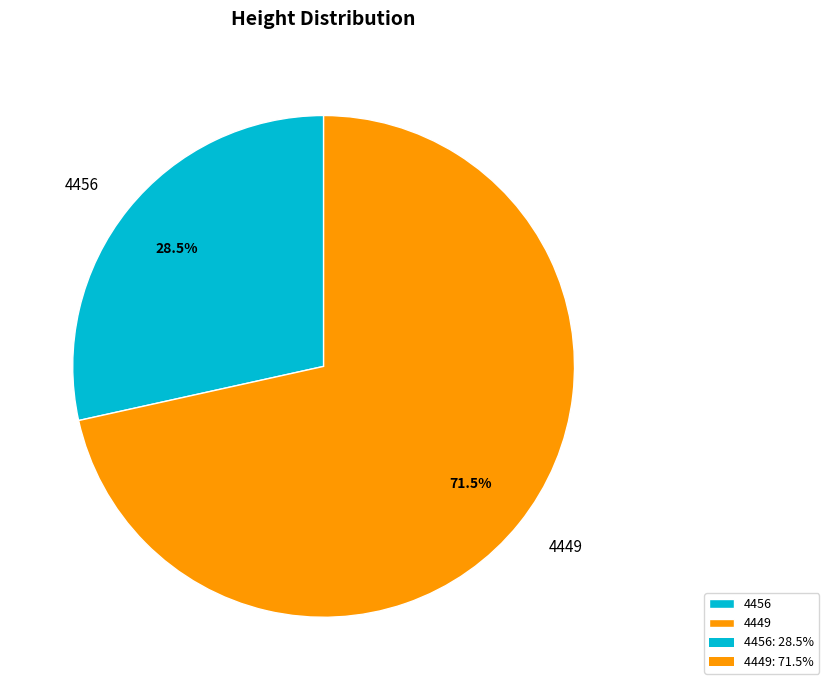

What is the total percentage of 4449 and 4456?

100.0%